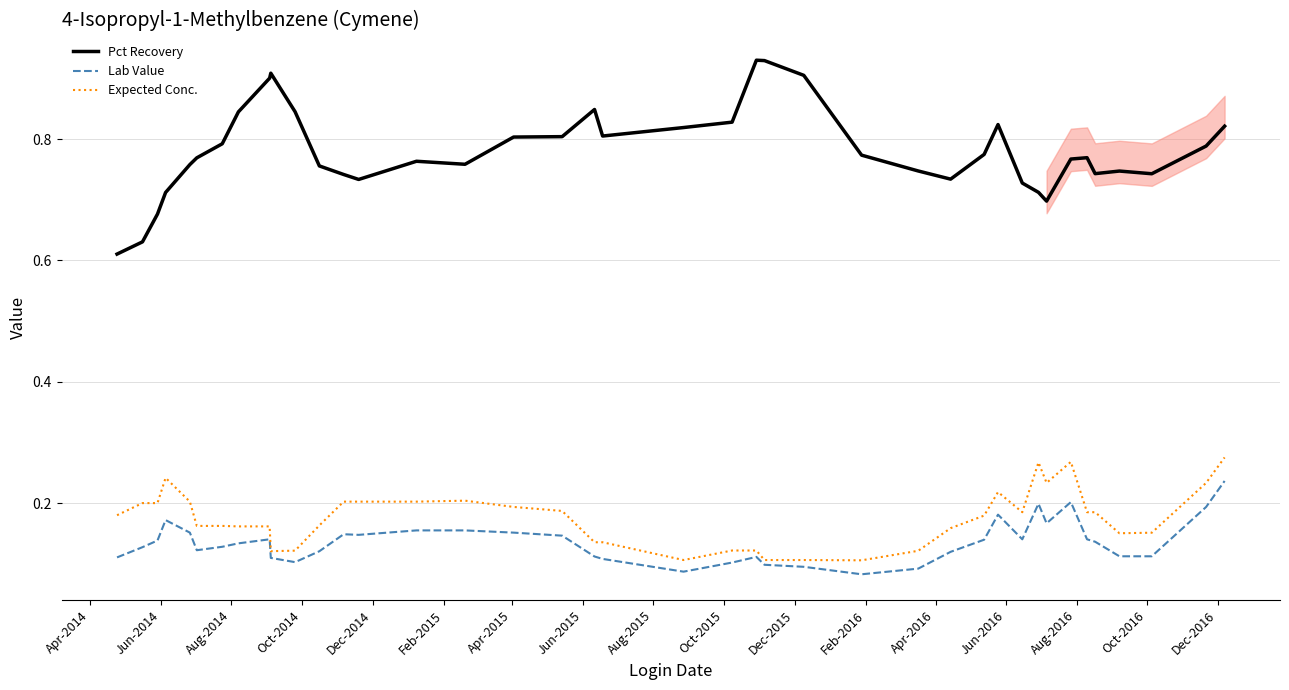

True or false: Pct Recovery and Expected Conc. intersect in this chart.

False